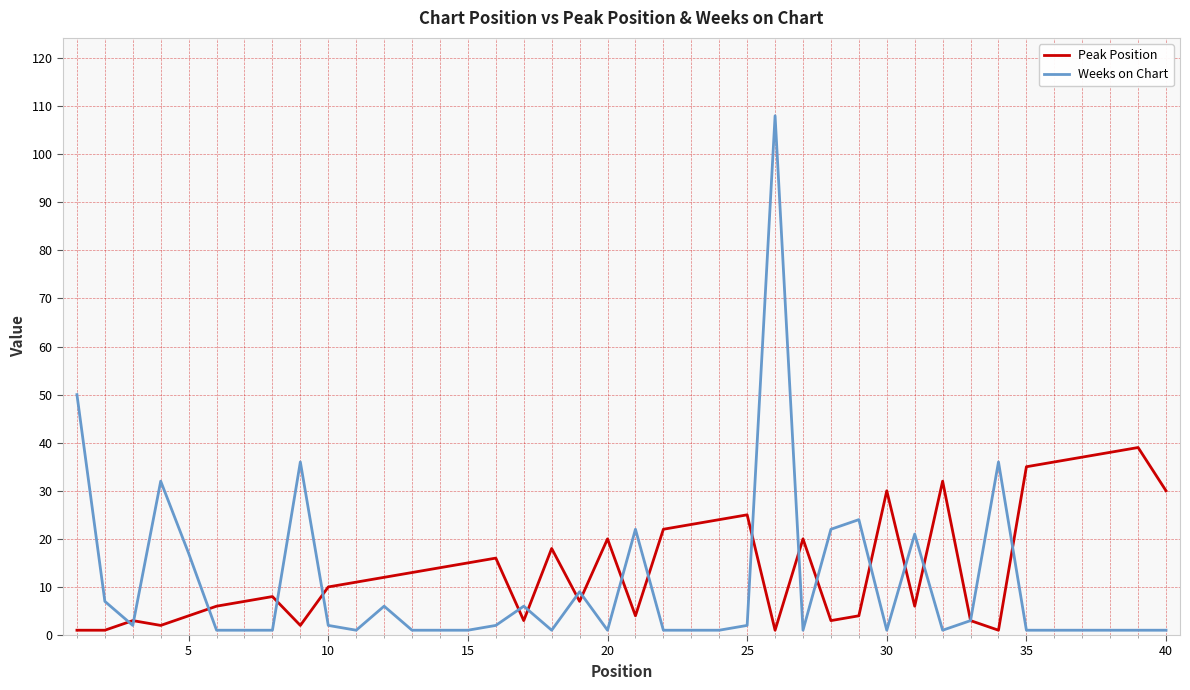

What is the maximum value for Peak Position?

39